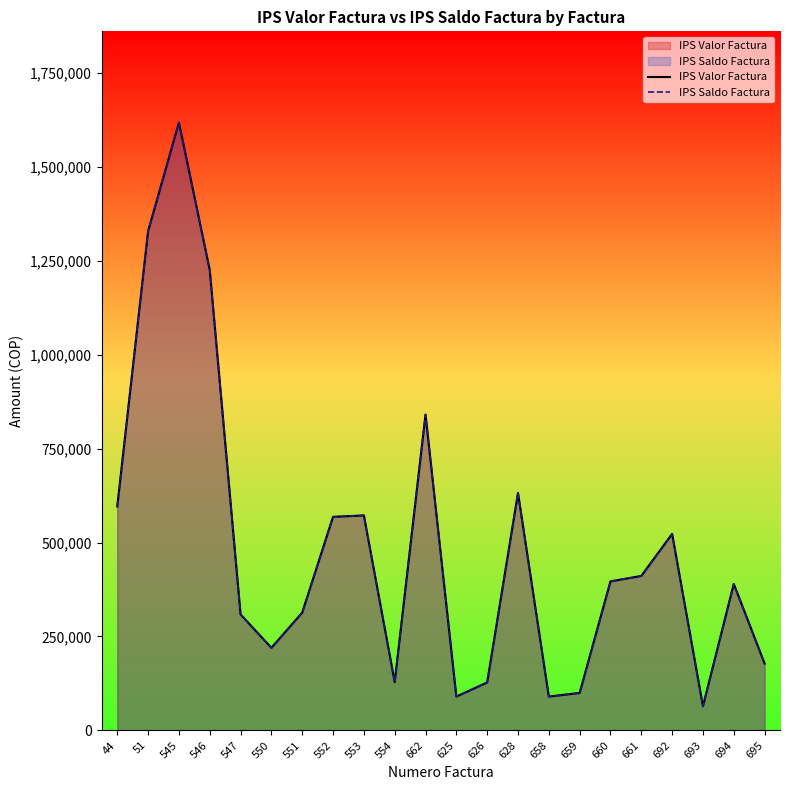

What is the label of the 8th point from the left?

552